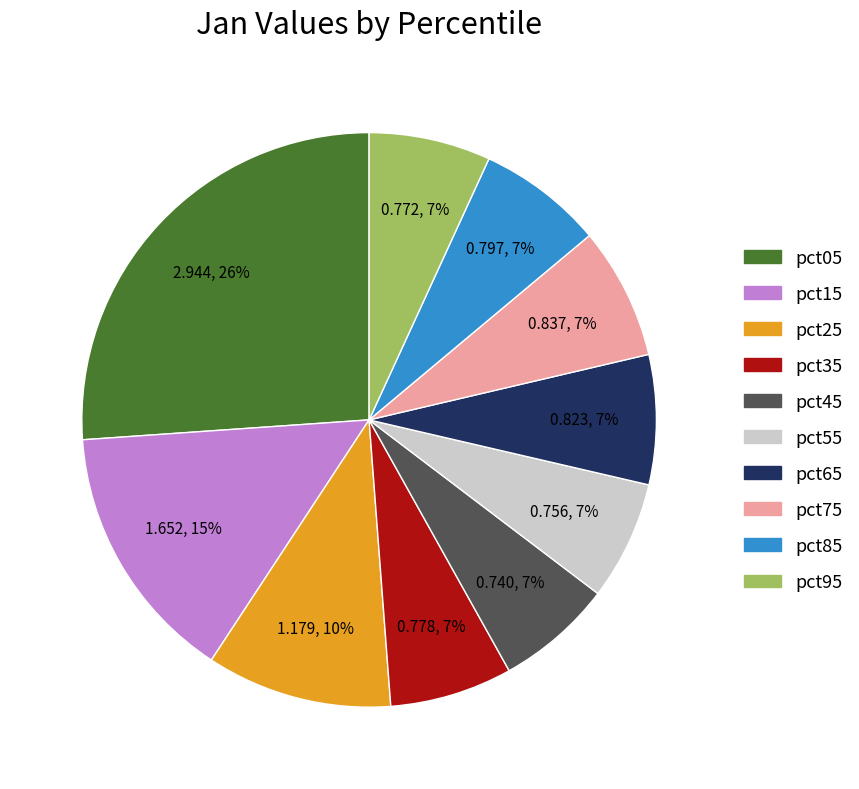

Which slice is the largest?

pct05